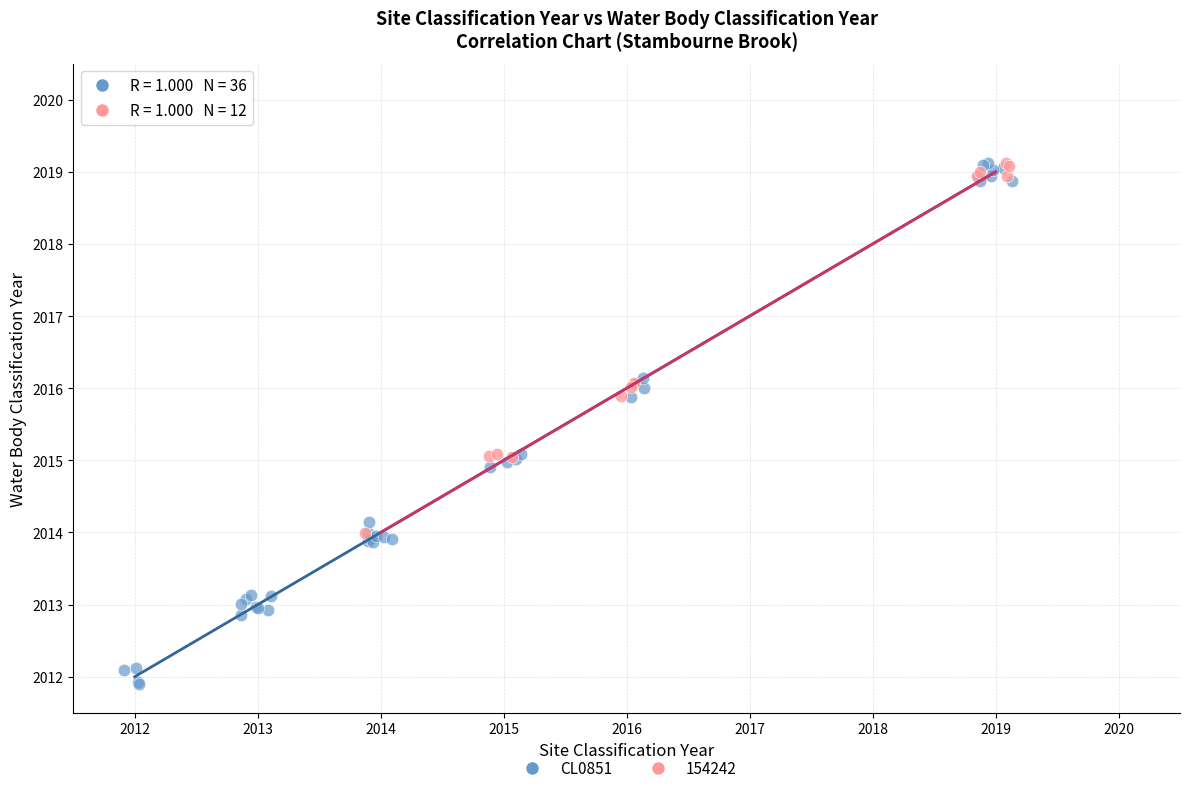

Which series reaches the minimum Y coordinate?

CL0851